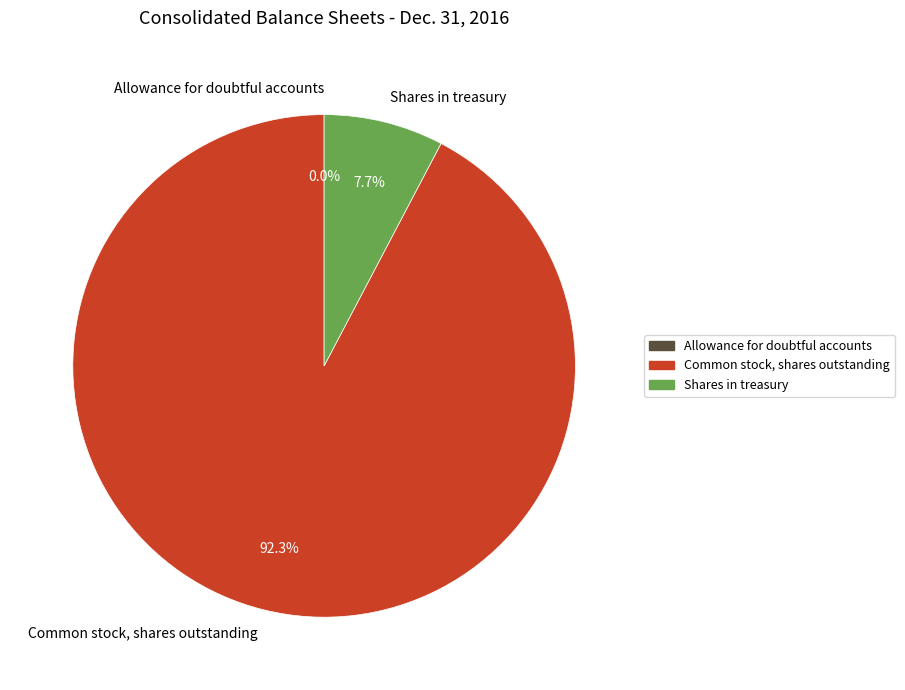

How much of the chart is everything except Common stock, shares outstanding?

7.7%